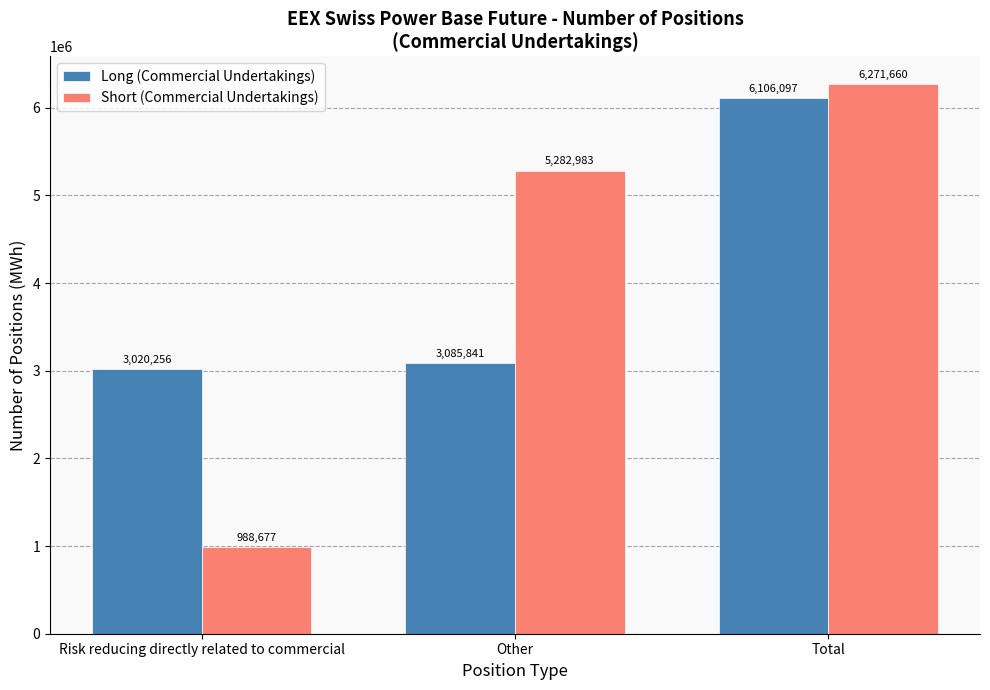

What position from the left is Other?

2